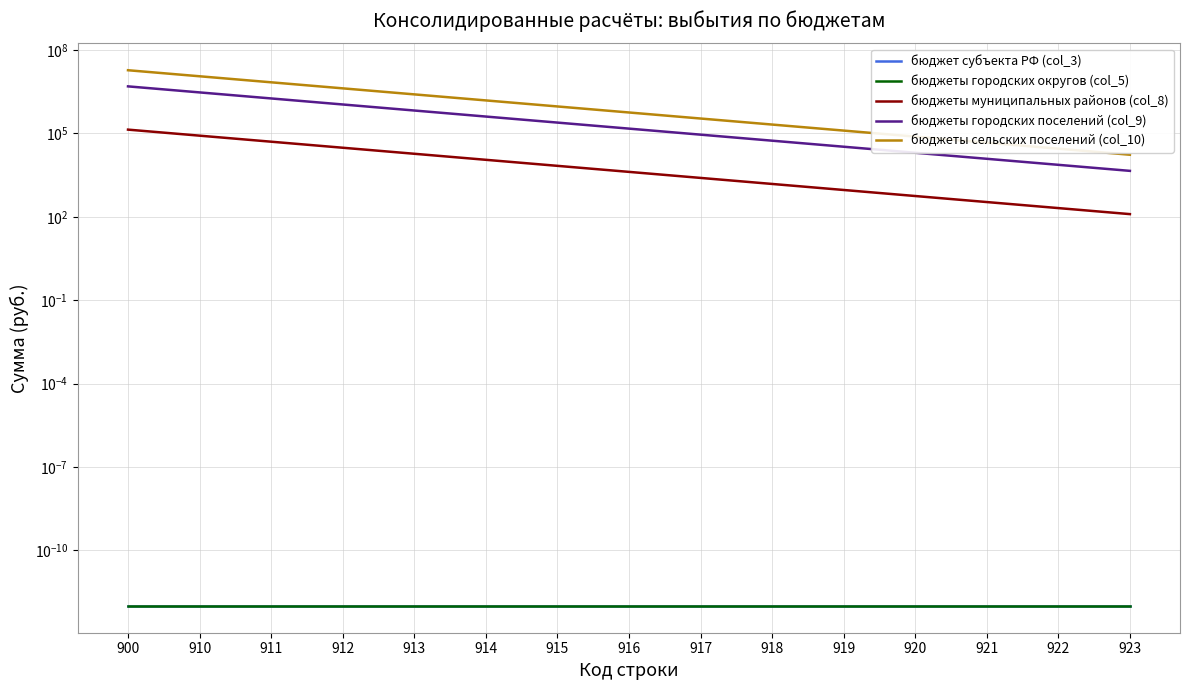

Is the value of бюджеты городских поселений (col_9) at 919 greater than the value of бюджеты сельских поселений (col_10) at 923?

Yes